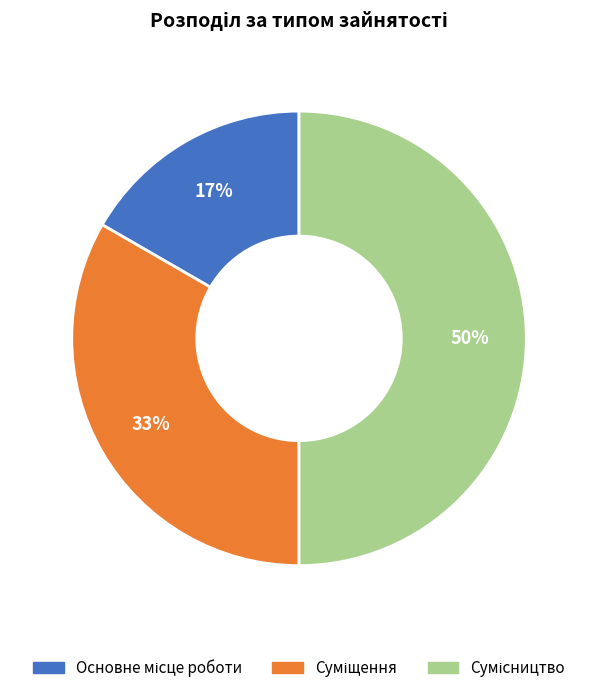

To the nearest percent, what is the average slice percentage?

33%